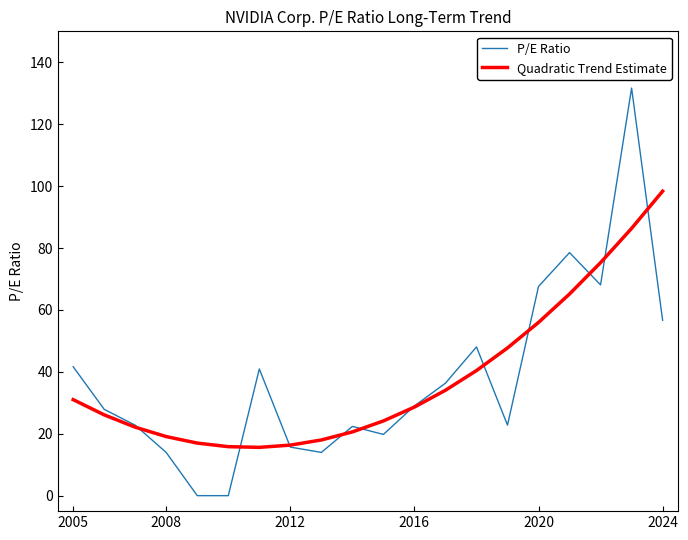

What is the greatest value displayed?

131.7